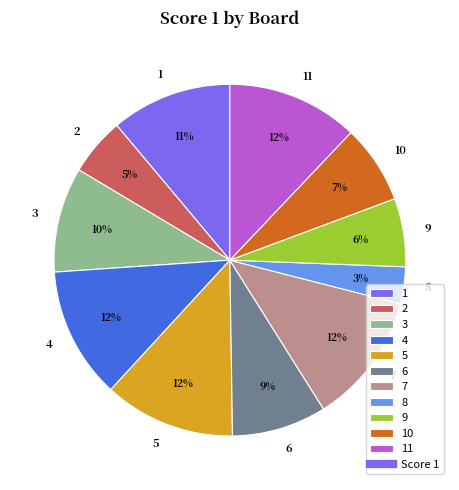

How many slices are in this pie chart?

11